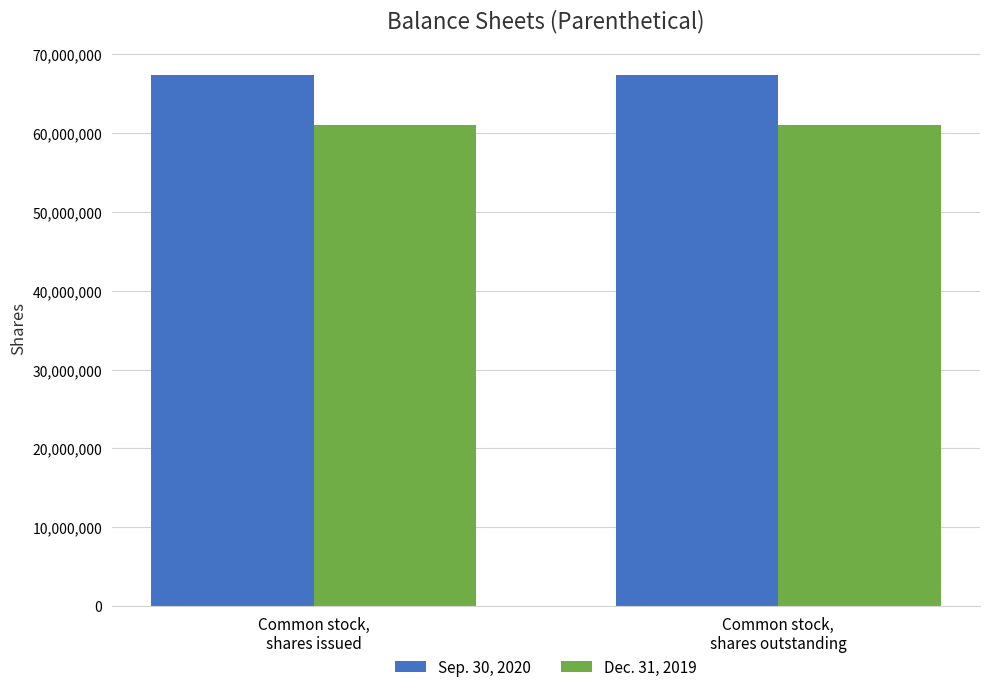

Count the number of data series in this chart.

2